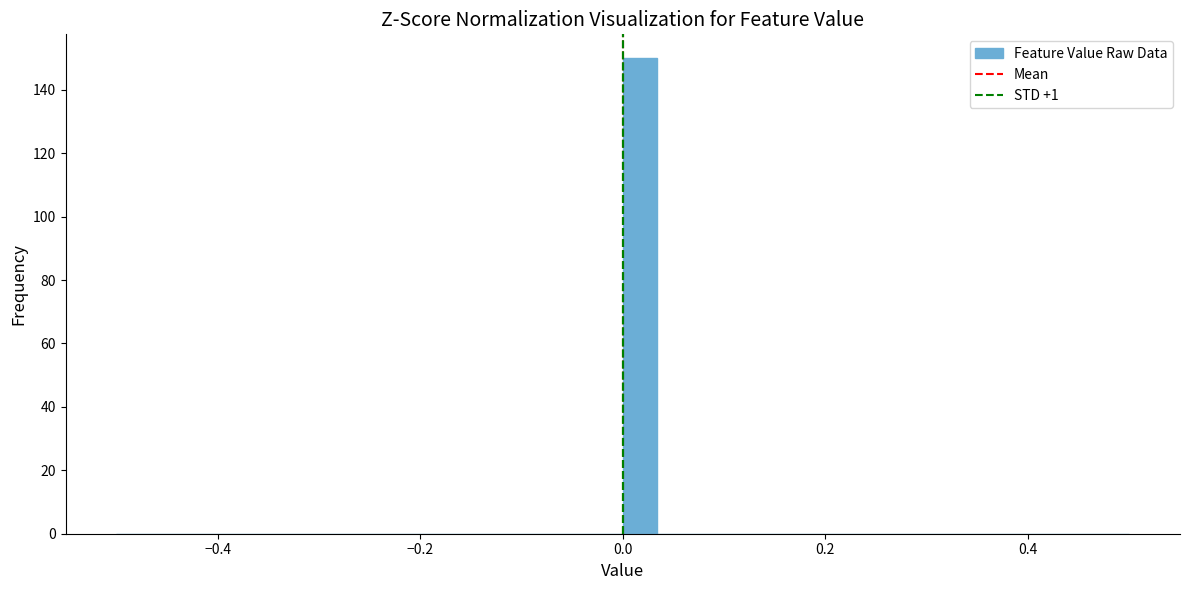

Around what value on the x-axis is the tallest bar? Give the approximate position of its centre, as read against the axis.

0.02